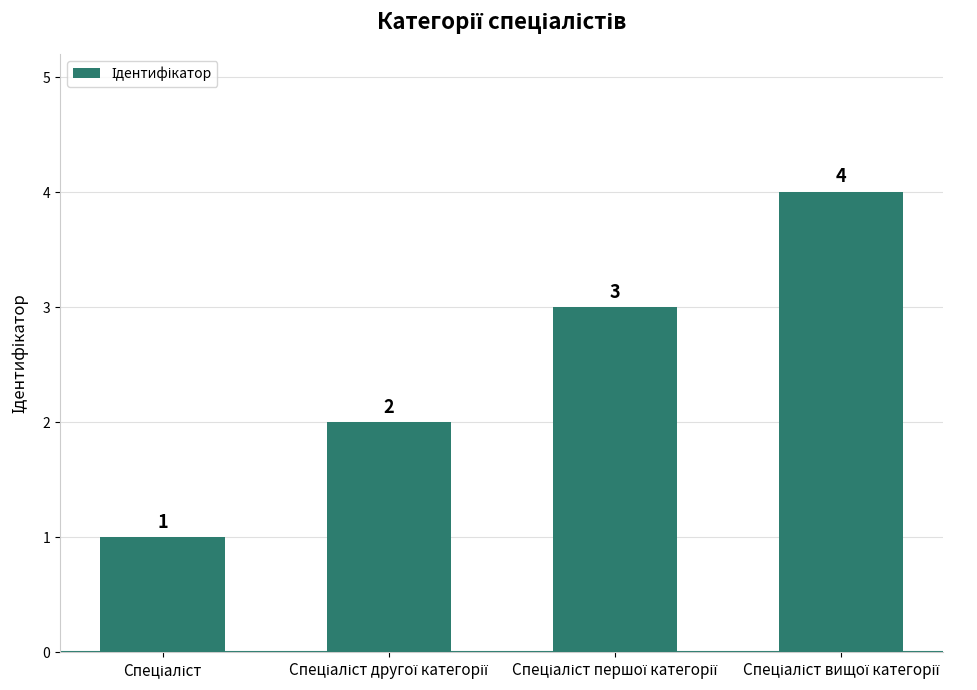

What is the sum of all values?

10